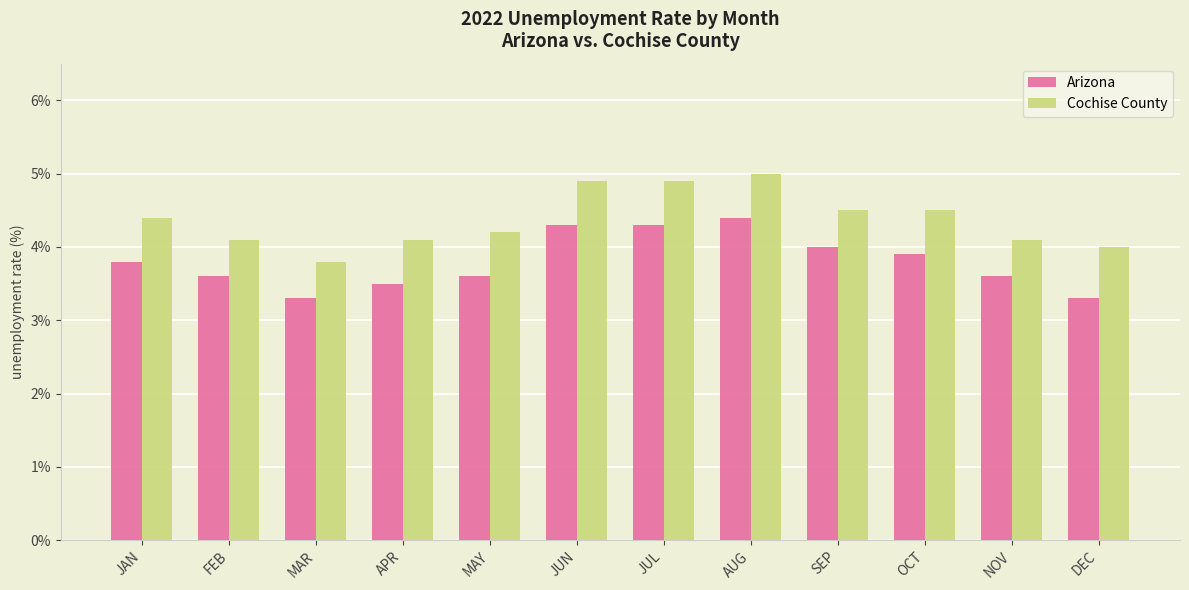

What are all the series names shown in the legend?

Arizona, Cochise County